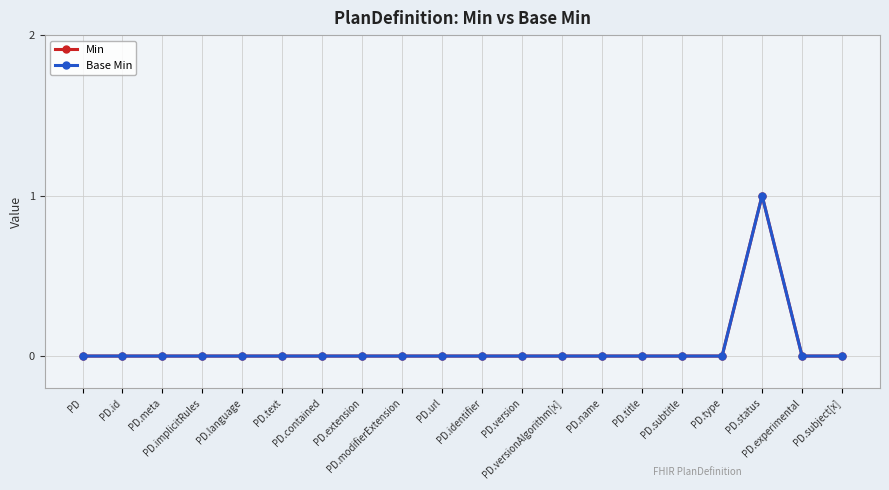

At which category is the sum across all series the highest?

PD.status